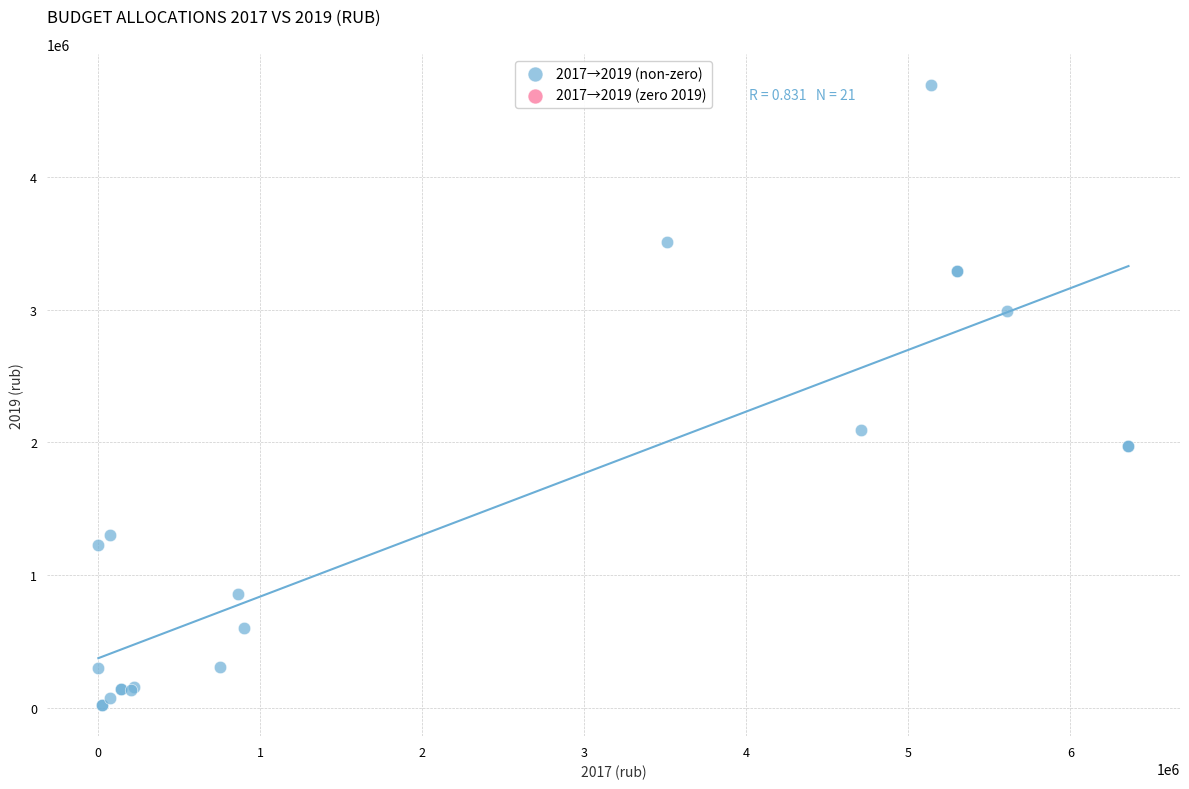

What Y value in the scatter plot is closest to 2357109?

2095746.7